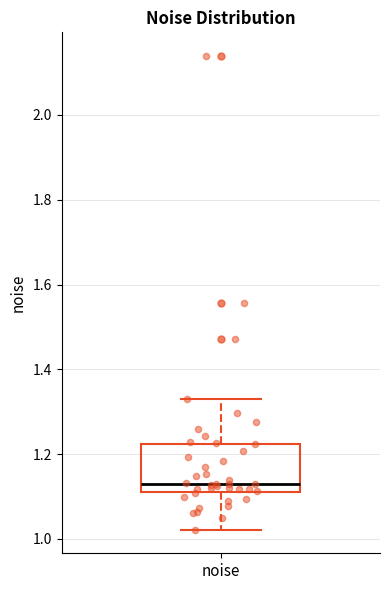

Transcribe this box plot: give where the median line is, the range the box spans, and where the two whiskers end, as read against the y-axis. The values are not printed on the chart, so give them approximately, as read against the axis.

median 1.12 (just above the box's lower edge), box 1.12 to 1.22, whiskers 1.02 to 1.34